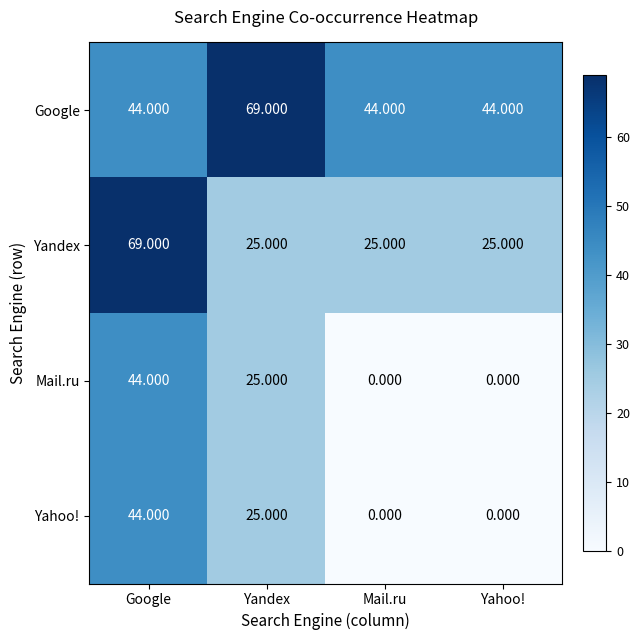

How many distinct data groups are displayed?

4